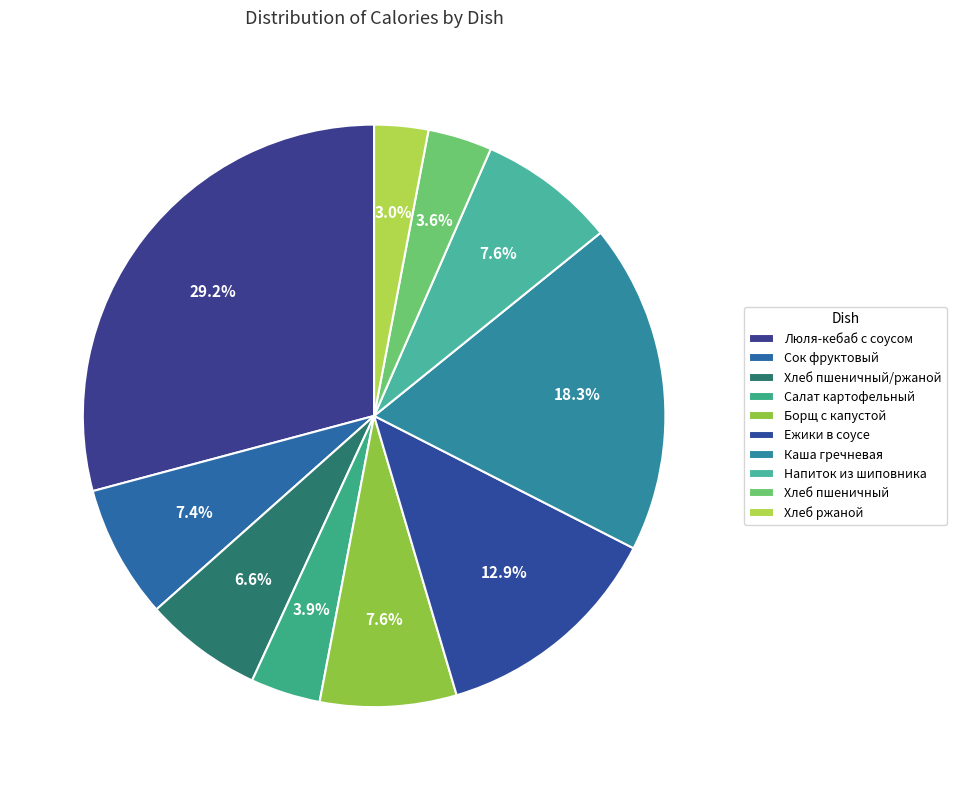

Is it true that Сок фруктовый is 14% of the pie?

False